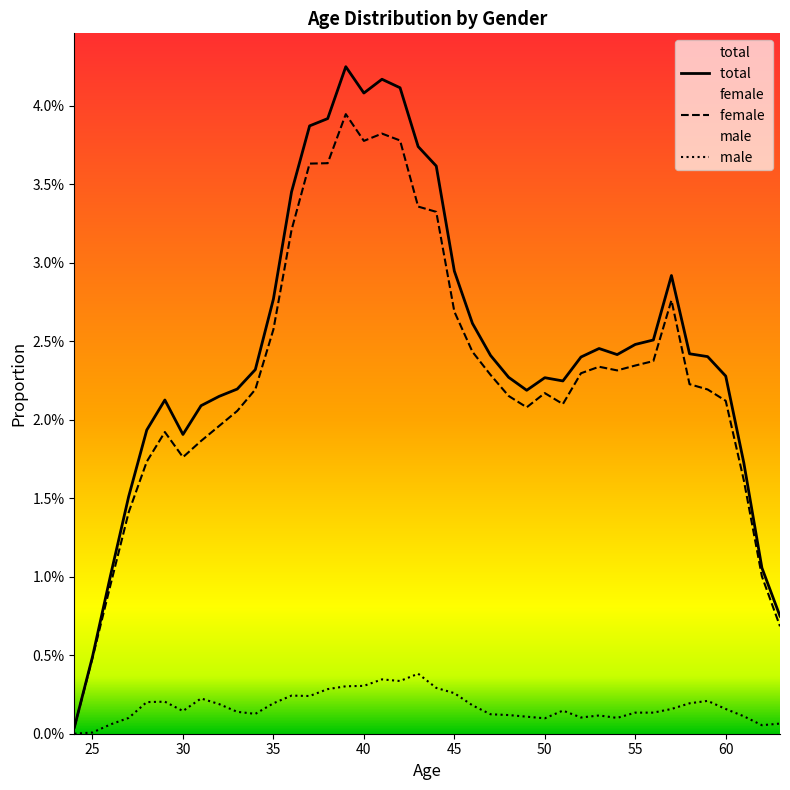

True or false: female  has more than 1 interior local peaks.

True